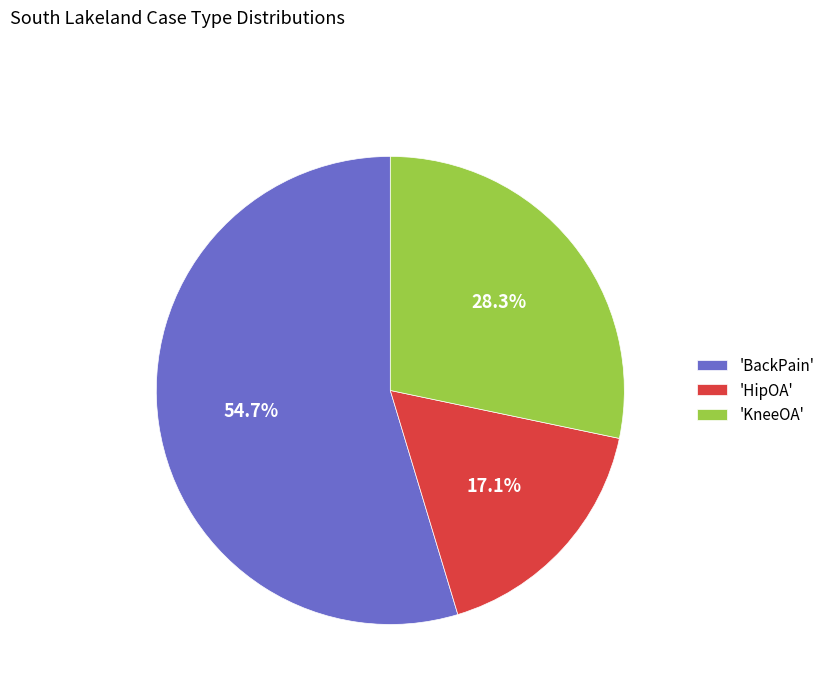

Approximately how many times larger is the value at 'HipOA' compared to 'BackPain'?

0.3